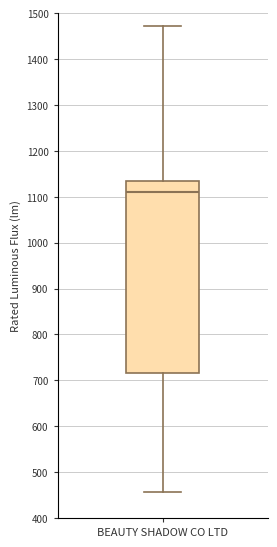

Where is the upper edge of the box for BEAUTY SHADOW CO LTD on the y-axis? The values are not printed on the chart, so give them approximately, as read against the axis.

1140